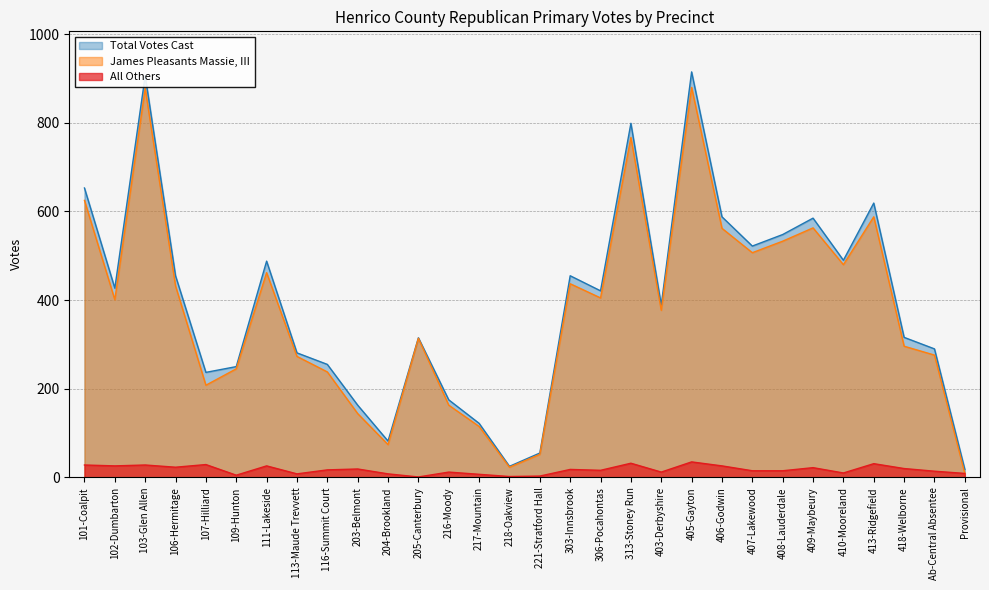

Which series has the largest range (max minus min)?

Total Votes Cast